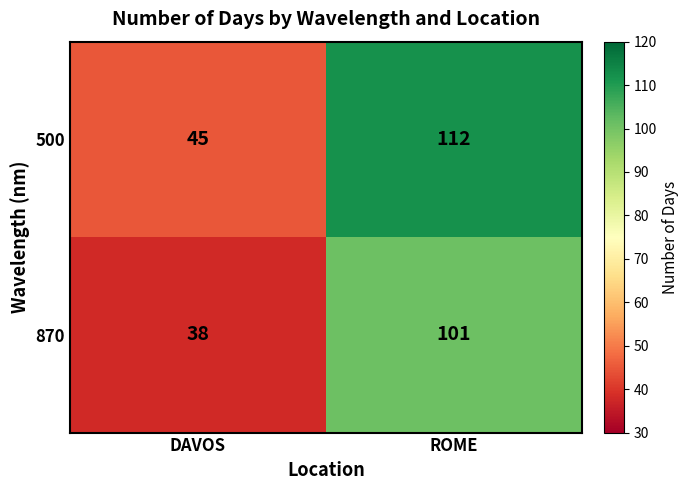

What is the sum of the 500 values at DAVOS and ROME?

157